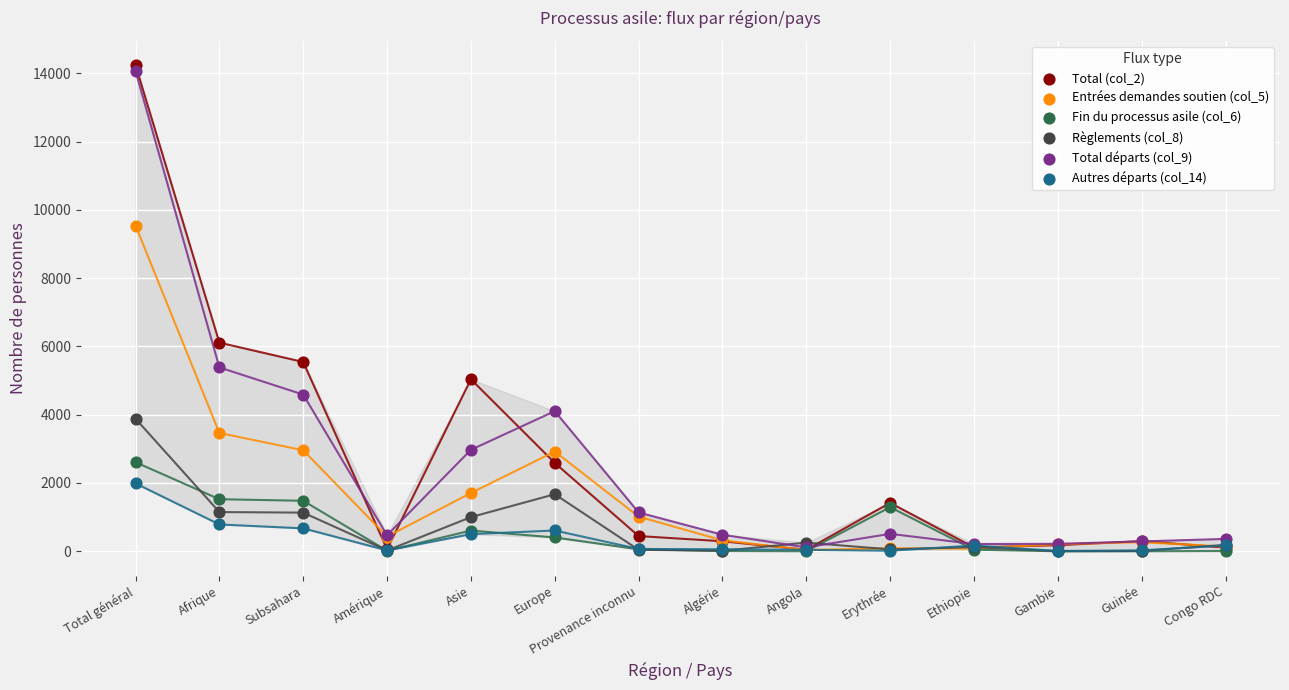

What are all the series names shown in the legend?

Total (col_2), Entrées demandes soutien (col_5), Fin du processus asile (col_6), Règlements (col_8), Total départs (col_9), Autres départs (col_14)